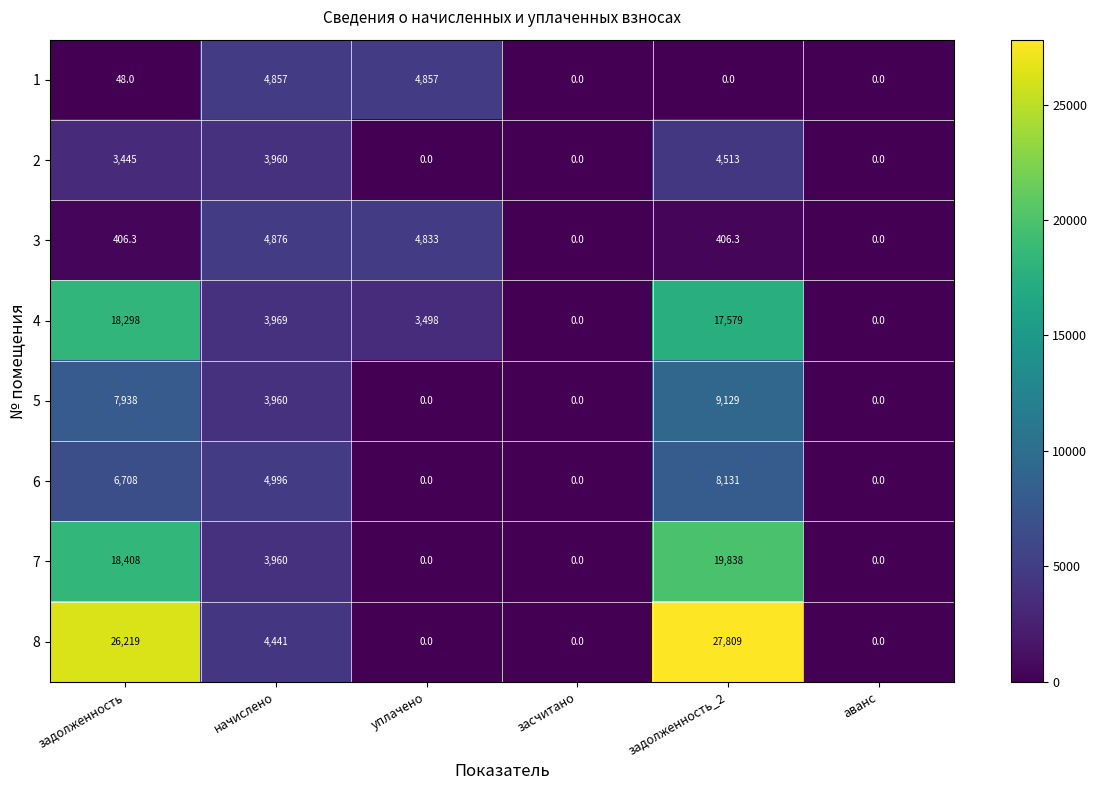

What is the difference between the highest and lowest values at задолженность_2?

27809.0